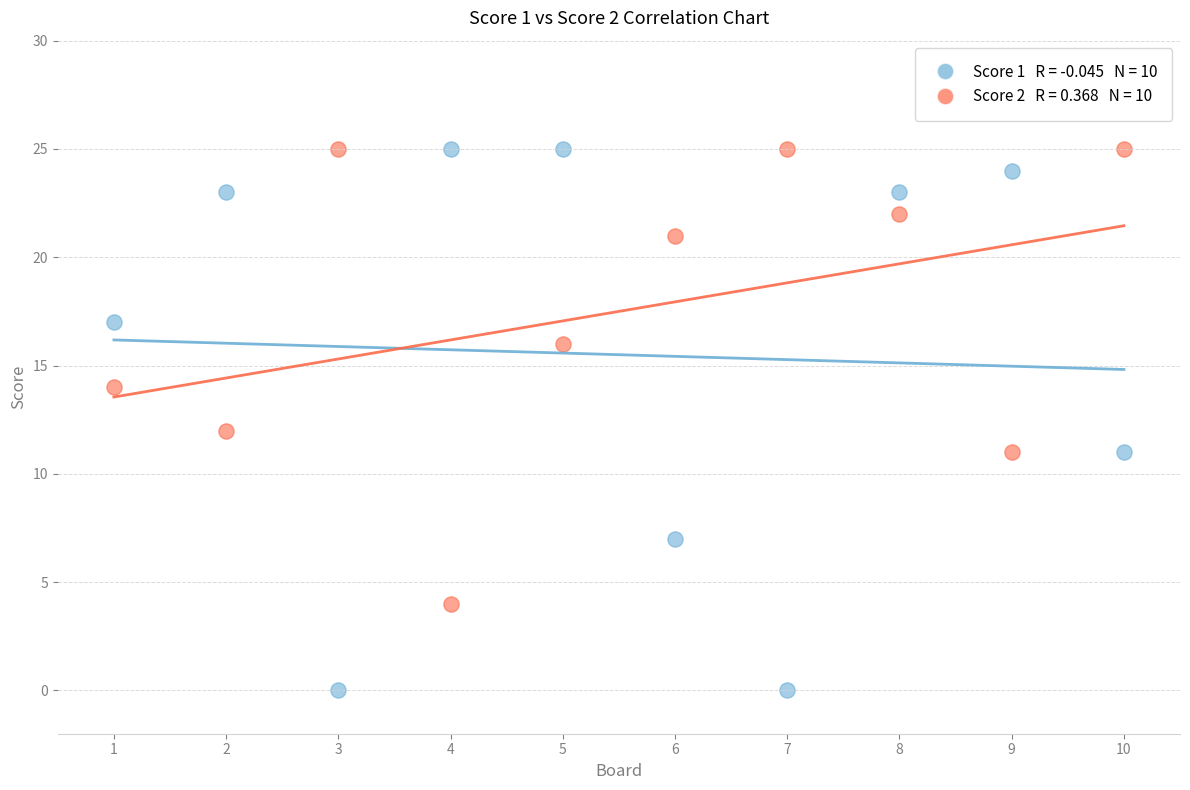

Across all data points, what is the range of Y values (max minus min)?

25